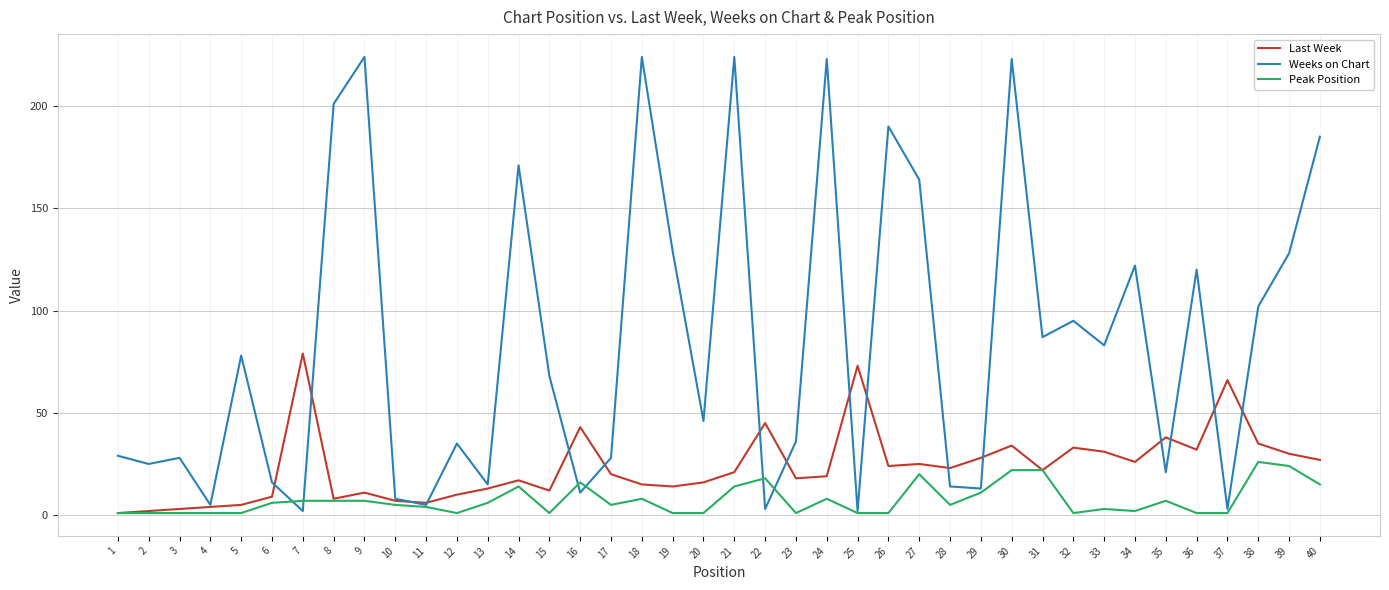

Rank the series by their average value, from highest to lowest.

Weeks on Chart, Last Week, Peak Position